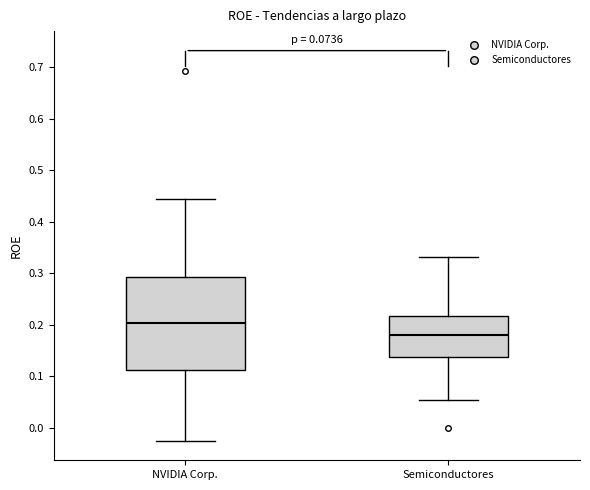

Where does the lower whisker of the box for NVIDIA Corp. end on the y-axis? The values are not printed on the chart, so give them approximately, as read against the axis.

-0.03